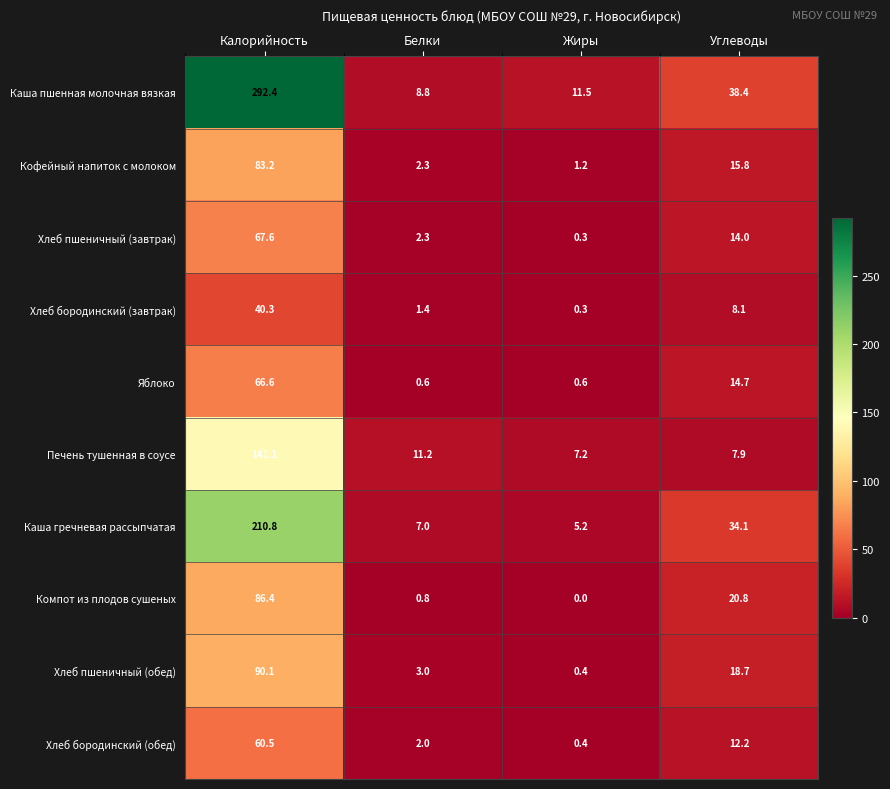

Which series has the widest spread of values?

Каша пшенная молочная вязкая